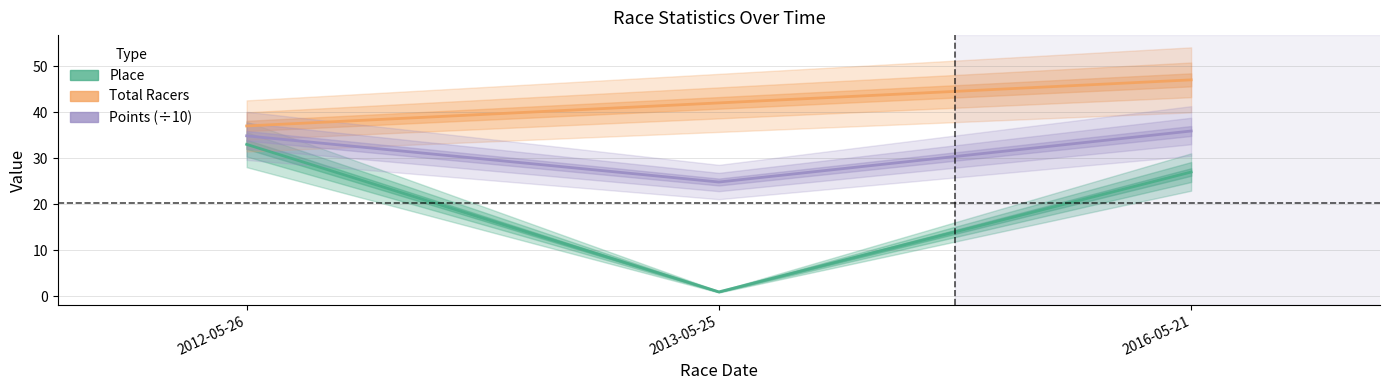

What is the average value of the Points (÷10) series?

31.9